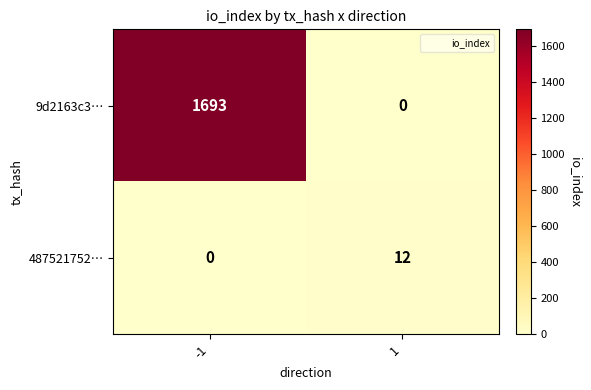

The 9d2163c3… series shows 369 at -1. True or false?

False